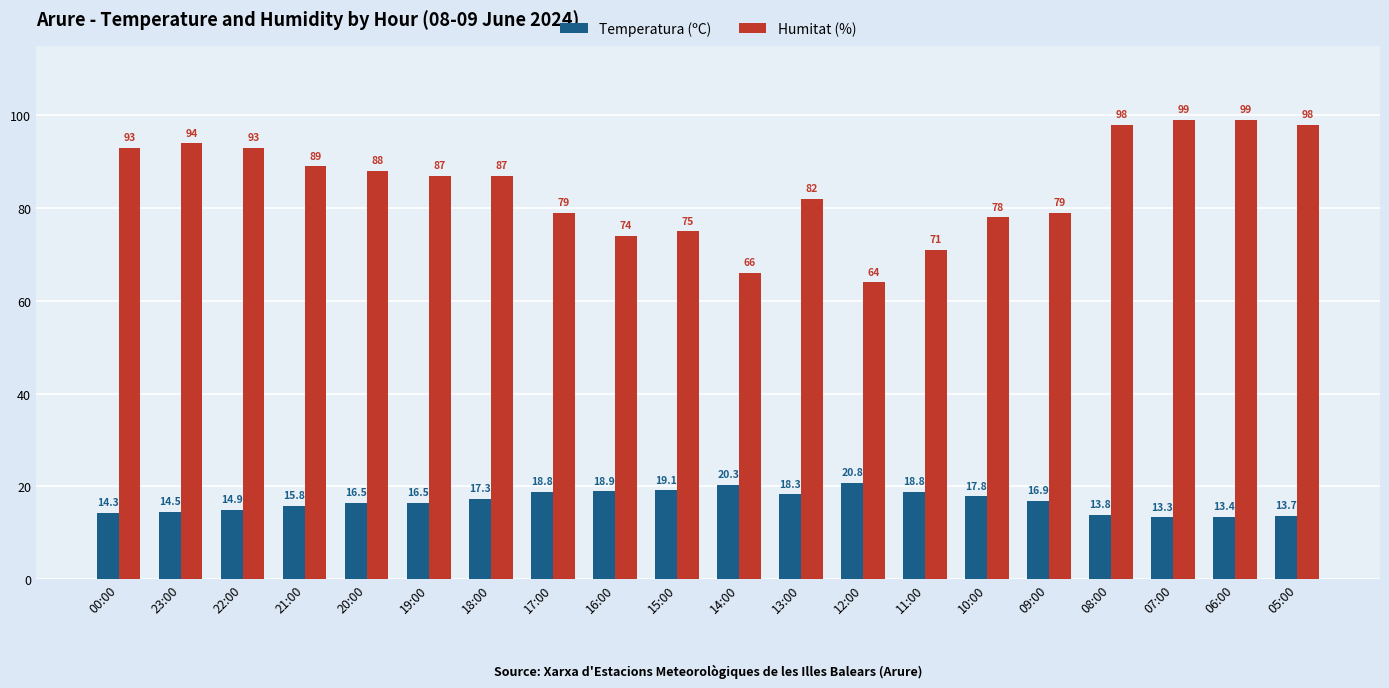

How many groups of bars are there?

20